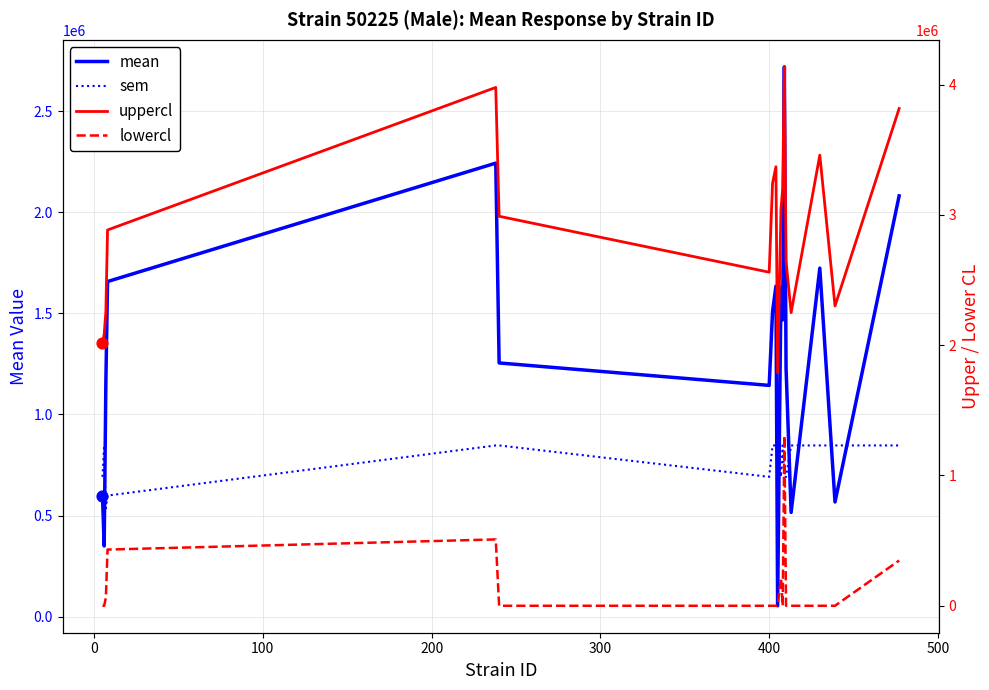

What are all the series names shown in the legend?

mean, sem, uppercl, lowercl